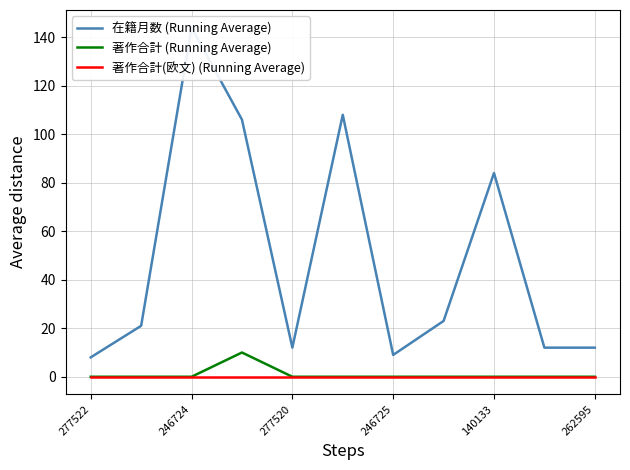

What are all the series names shown in the legend?

在籍月数 (Running Average), 著作合計 (Running Average), 著作合計(欧文) (Running Average)